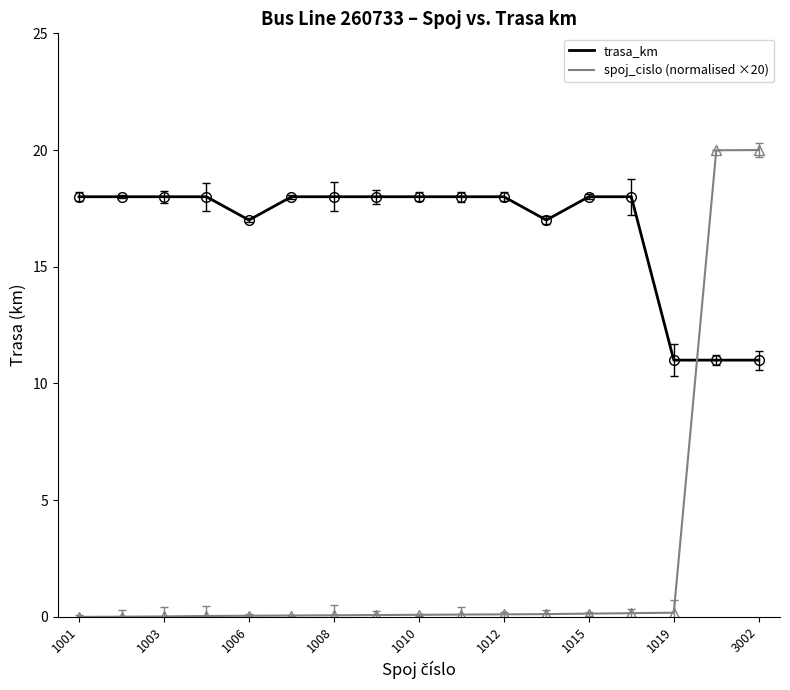

Which series has the largest total across all categories?

trasa_km